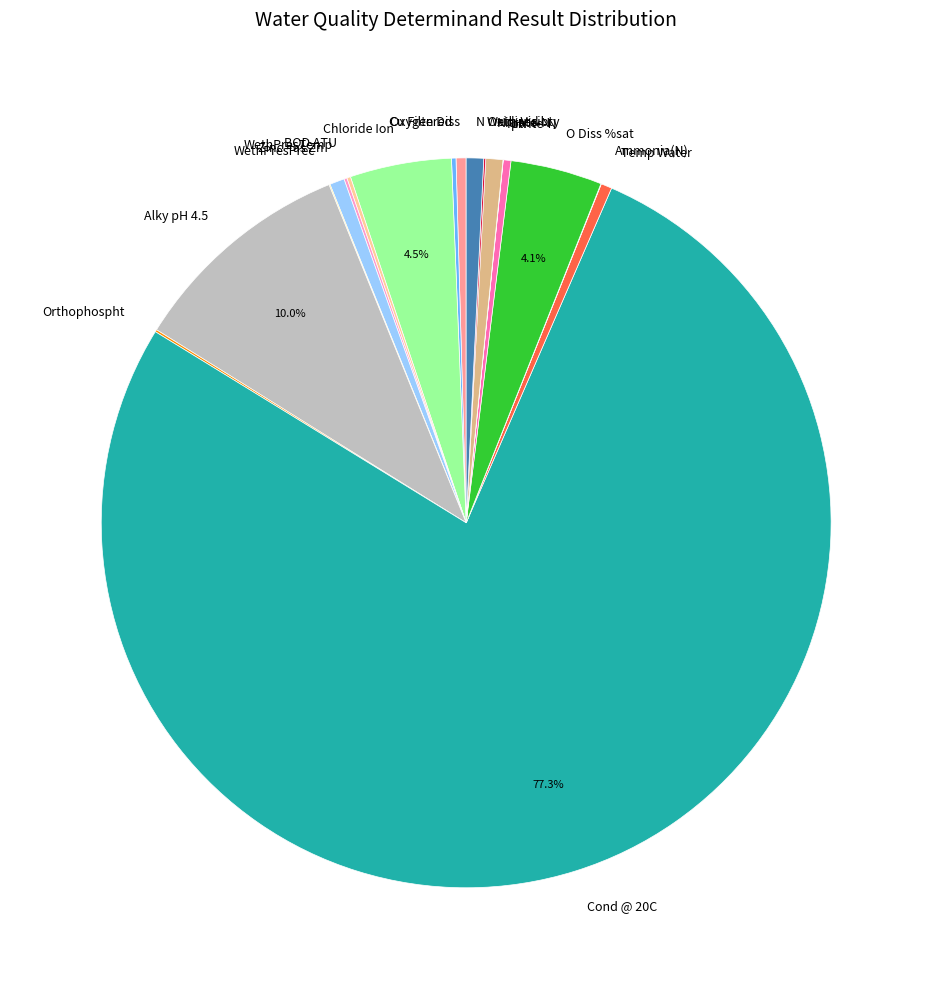

To the nearest percent, what is the combined percentage of Zinc - as Zn and Alky pH 4.5?

11%